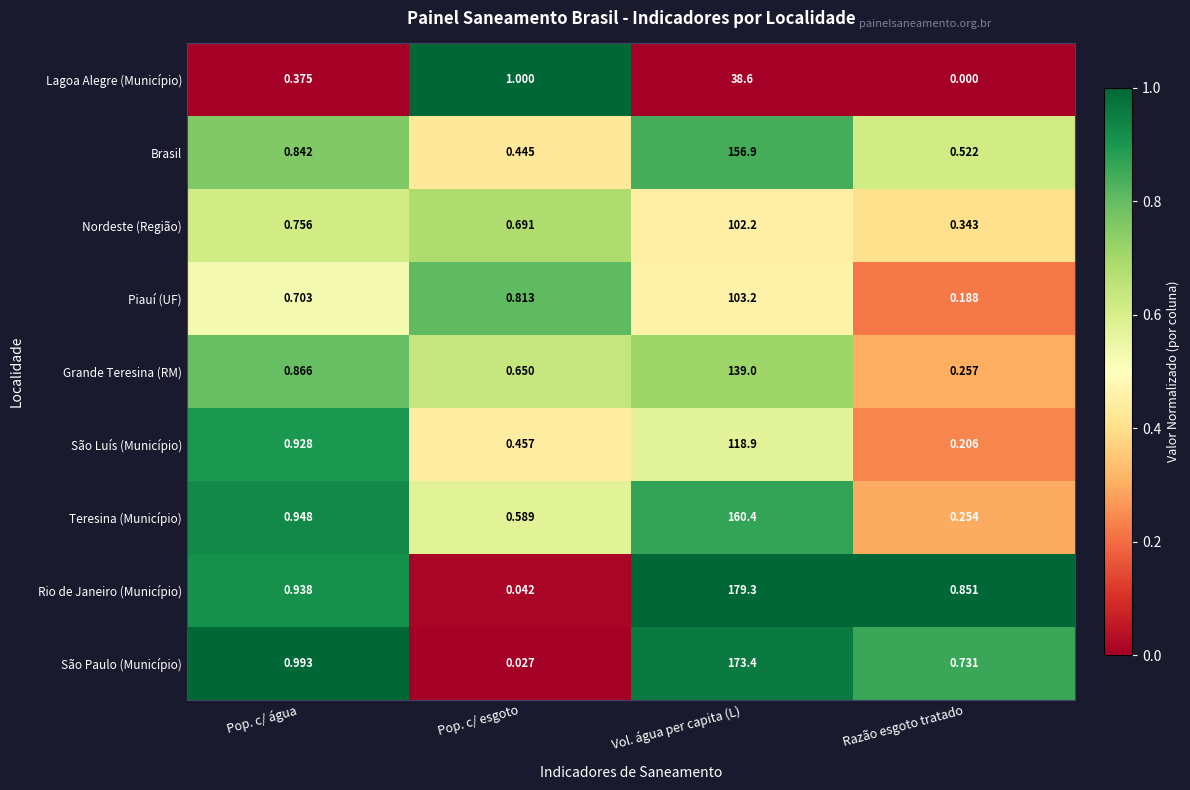

Where is Teresina (Município) nearest to the value 80?

Pop. c/ água